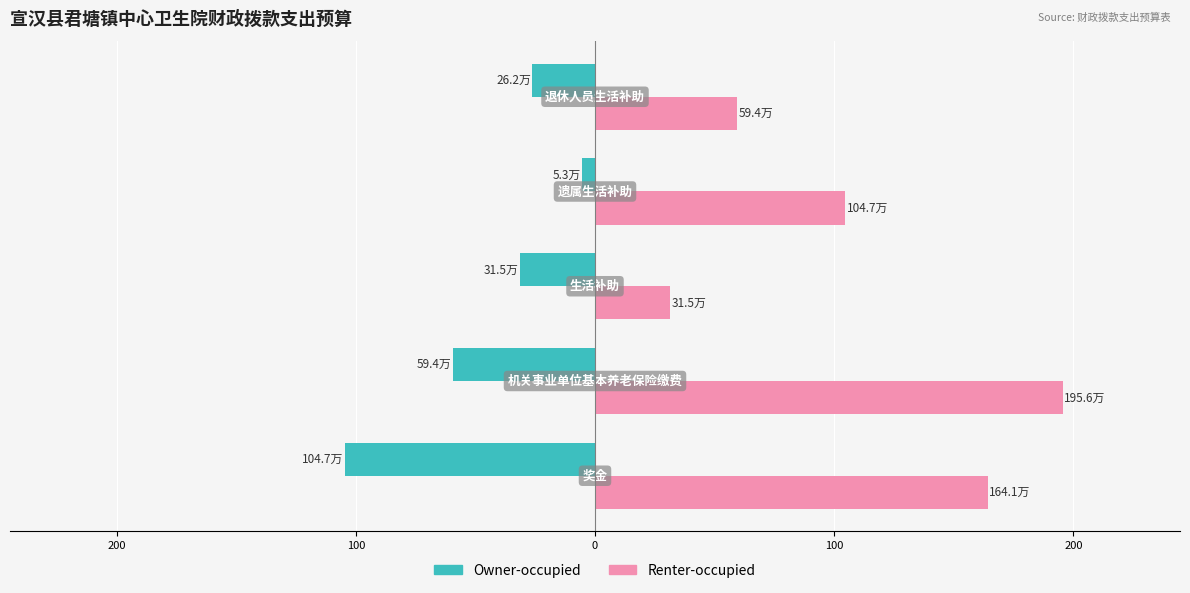

What are all the series names shown in the legend?

Owner-occupied, Renter-occupied